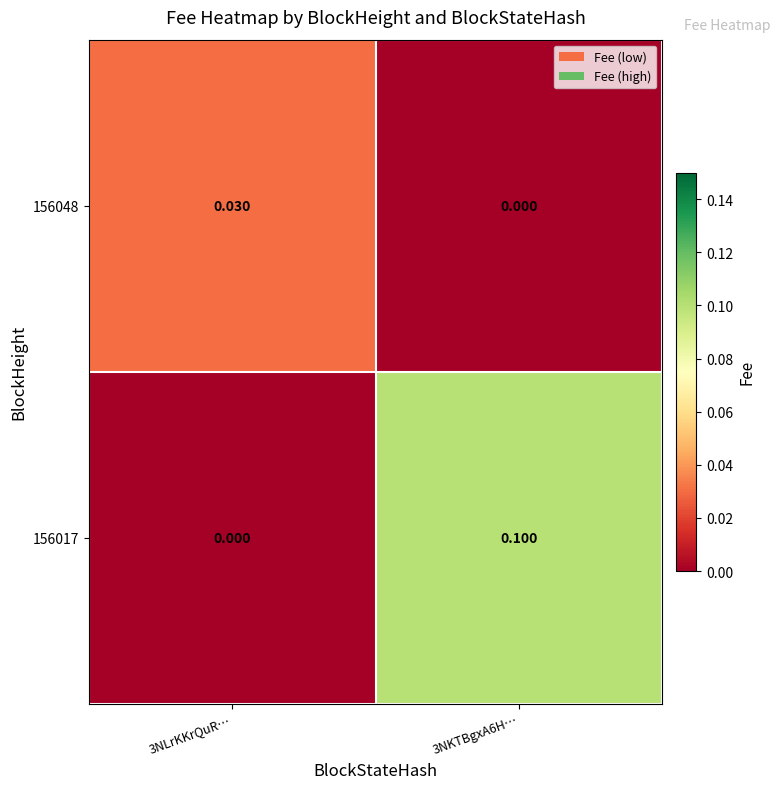

What is the total value across all series at 3NKTBgxA6H…?

0.1